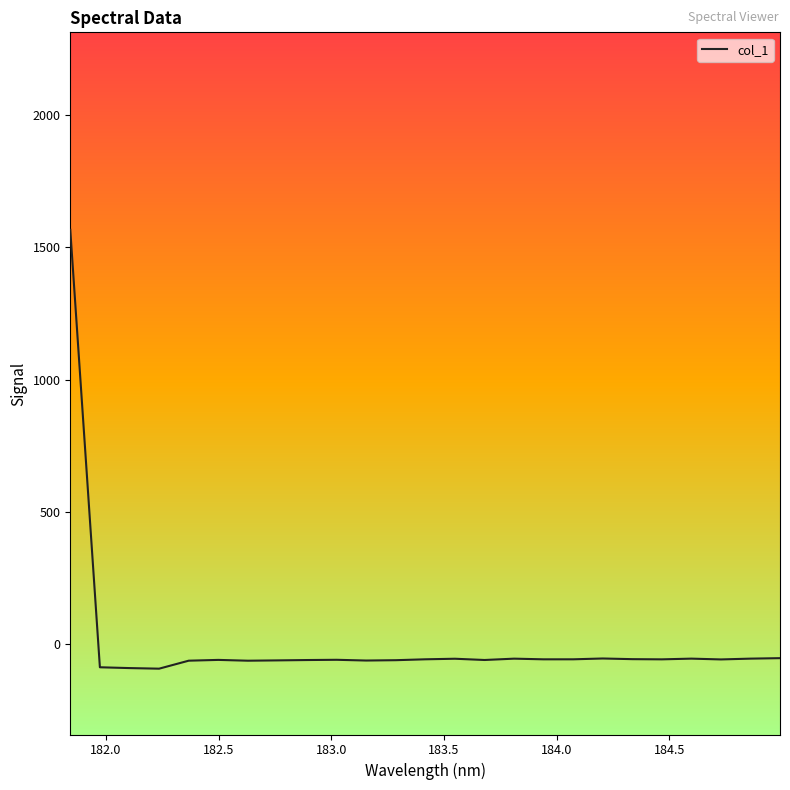

True or false: there are more than 2 points higher than both neighbors.

True